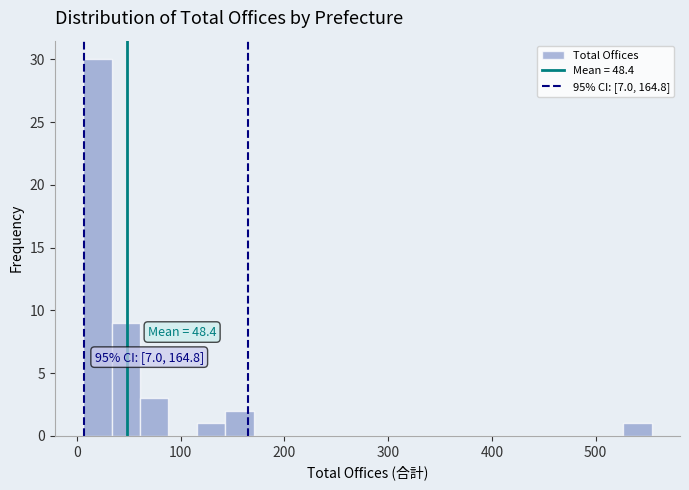

Read against the x-axis, roughly where is the centre of the tallest bar?

20